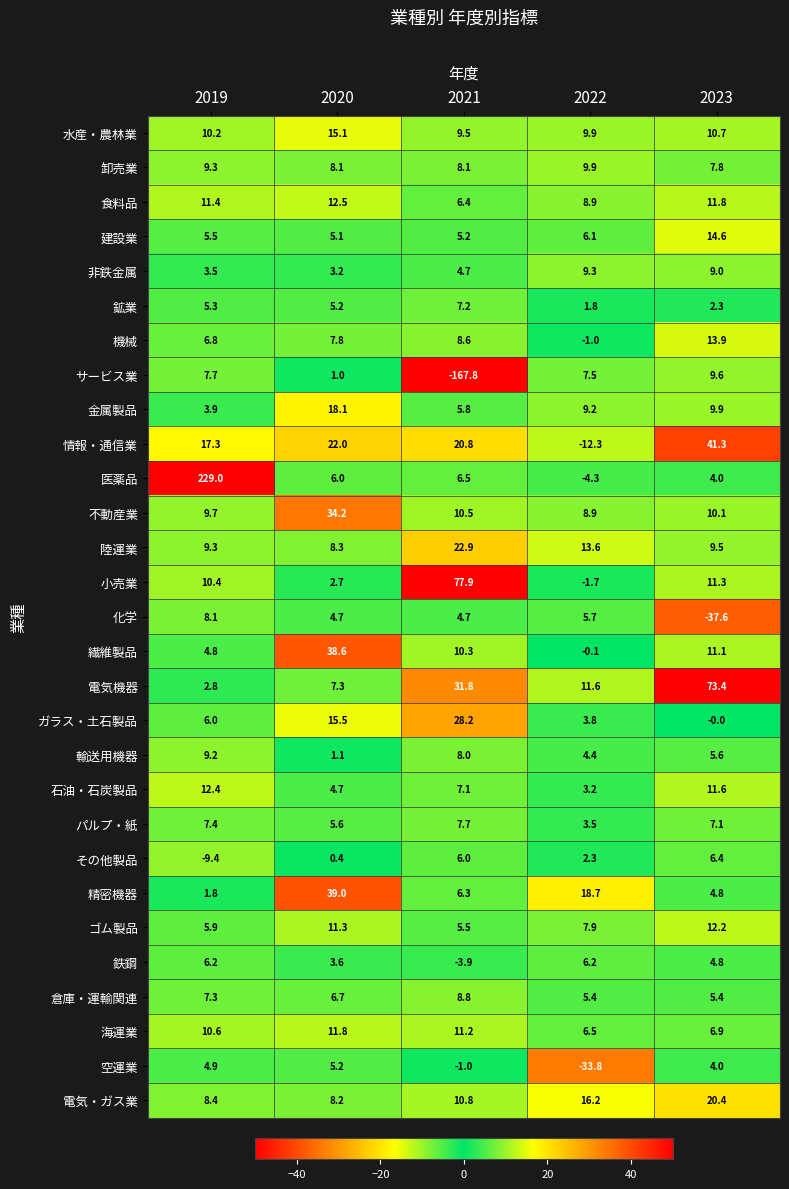

What is the approximate value of ゴム製品 at 2020?

11.3